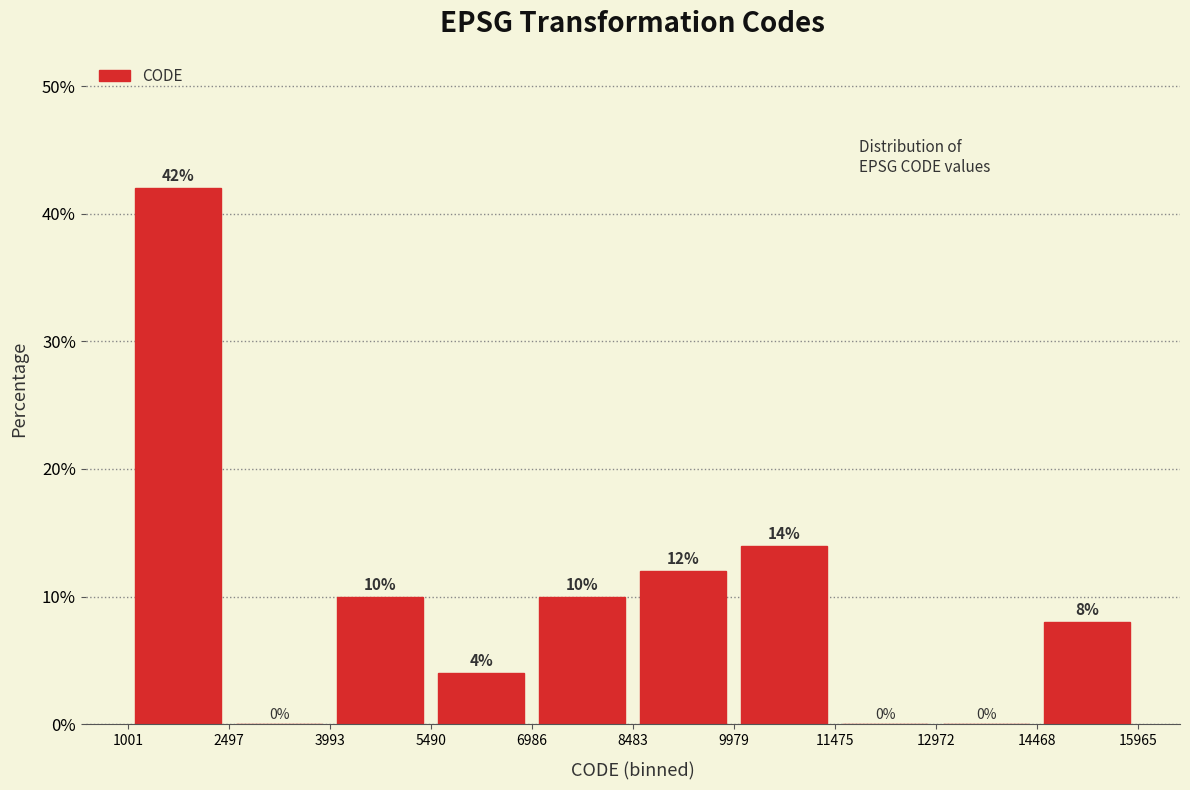

Reading left to right, transcribe this chart: for each bar, give the range it covers on the x-axis and its height.

1001 to 2497: 42
2497 to 3993: 0
3993 to 5490: 10
5490 to 6986: 4
6986 to 8483: 10
8483 to 9979: 12
9979 to 11475: 14
11475 to 12972: 0
12972 to 14468: 0
14468 to 15965: 8